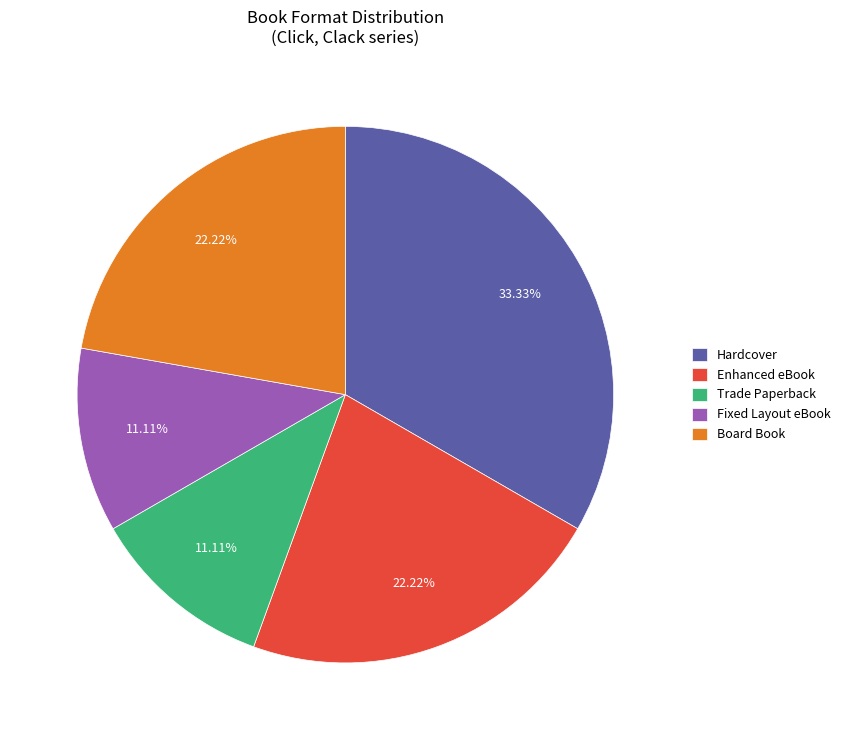

Is there any slice that represents more than half of the pie?

No